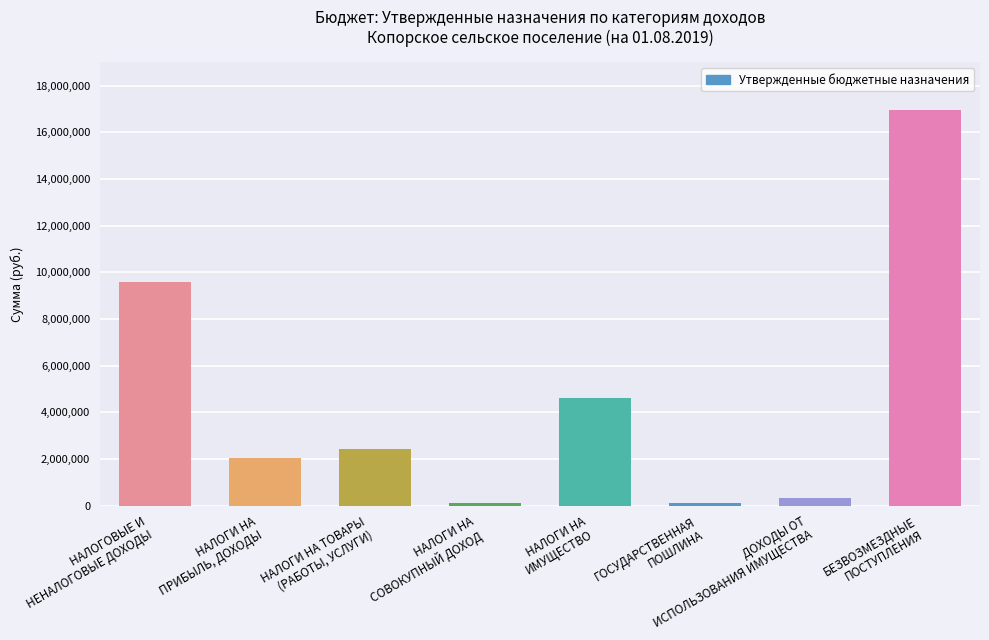

What is the change in value from НАЛОГИ НА
СОВОКУПНЫЙ ДОХОД to ДОХОДЫ ОТ
ИСПОЛЬЗОВАНИЯ ИМУЩЕСТВА?

+249560